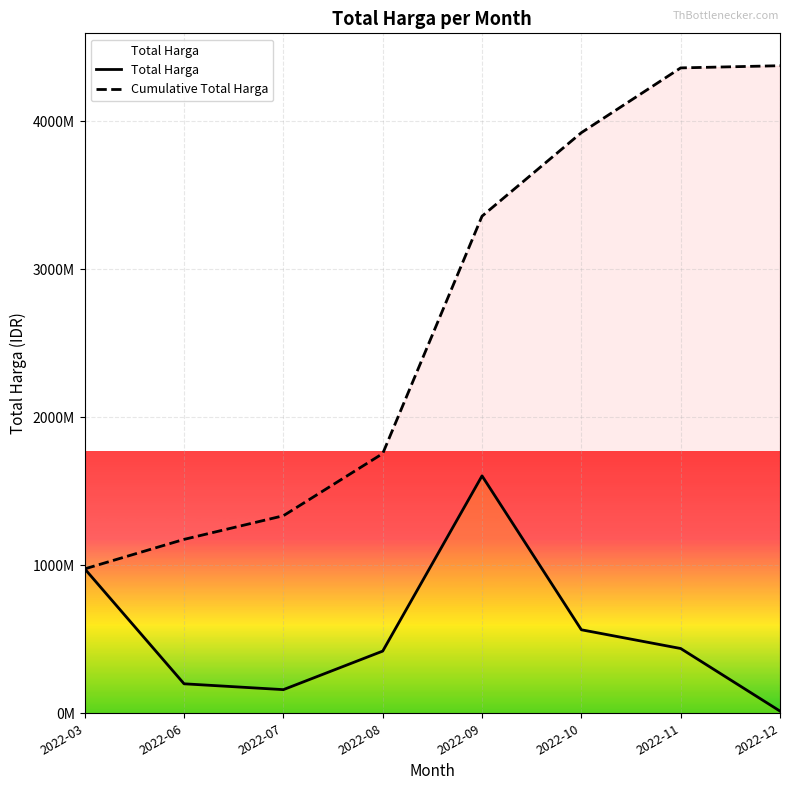

Rank the series by their maximum value, from lowest to highest.

Total Harga, Cumulative Total Harga